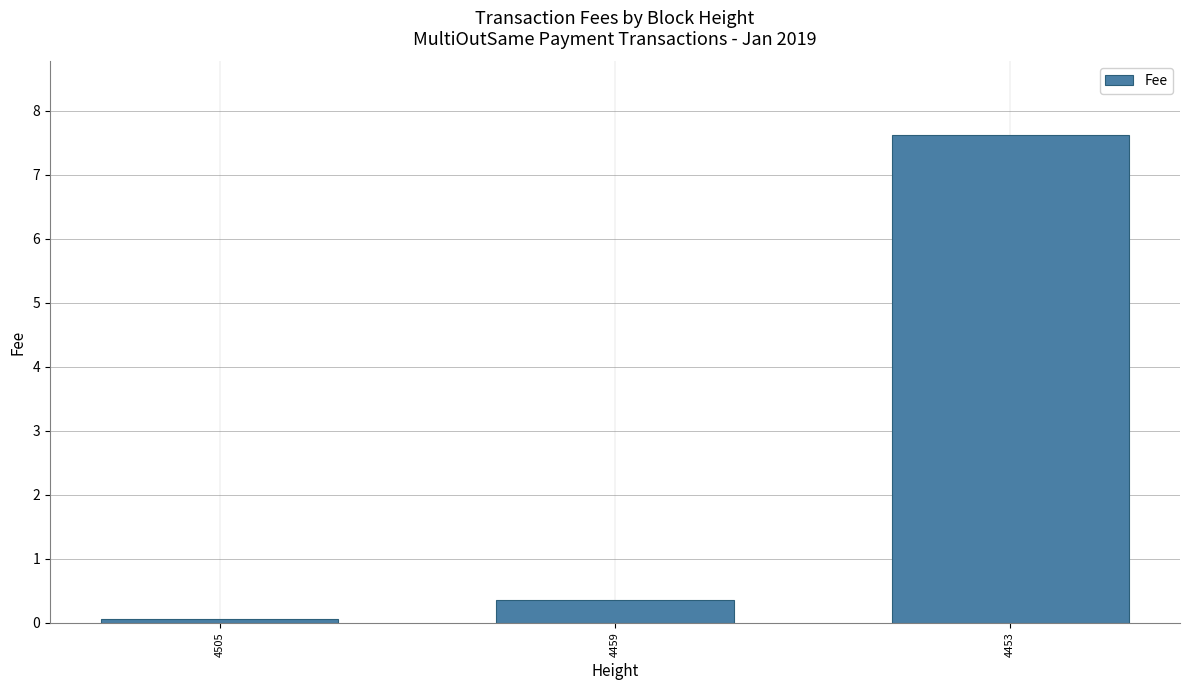

Reading left to right, extract all data points from this chart.

0.1	0.4	7.6